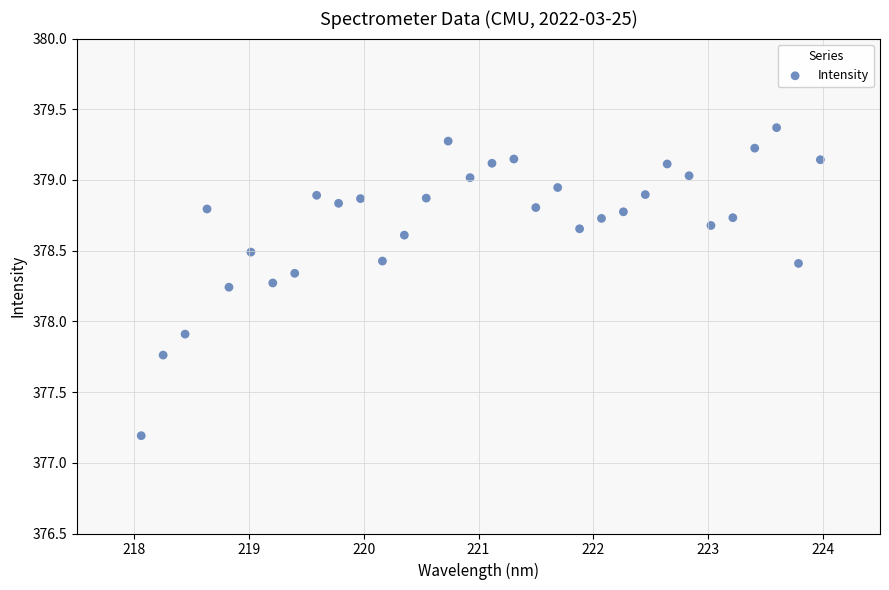

What Y value in the scatter plot is closest to 378?

377.9